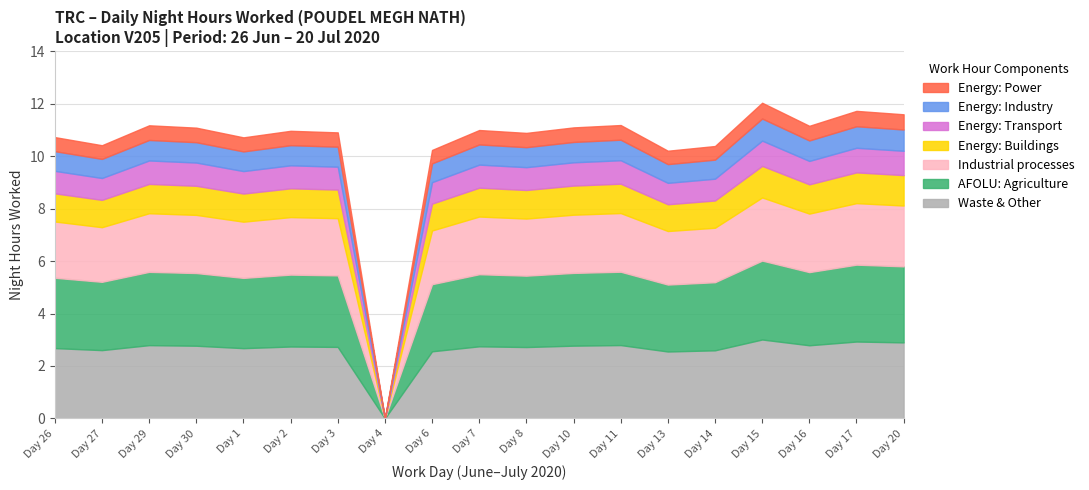

List the labels in order of value, largest first.

15, 17, 20, 11, 29, 16, 10, 30, 7, 2, 3, 8, 26, 1, 27, 14, 6, 13, 4